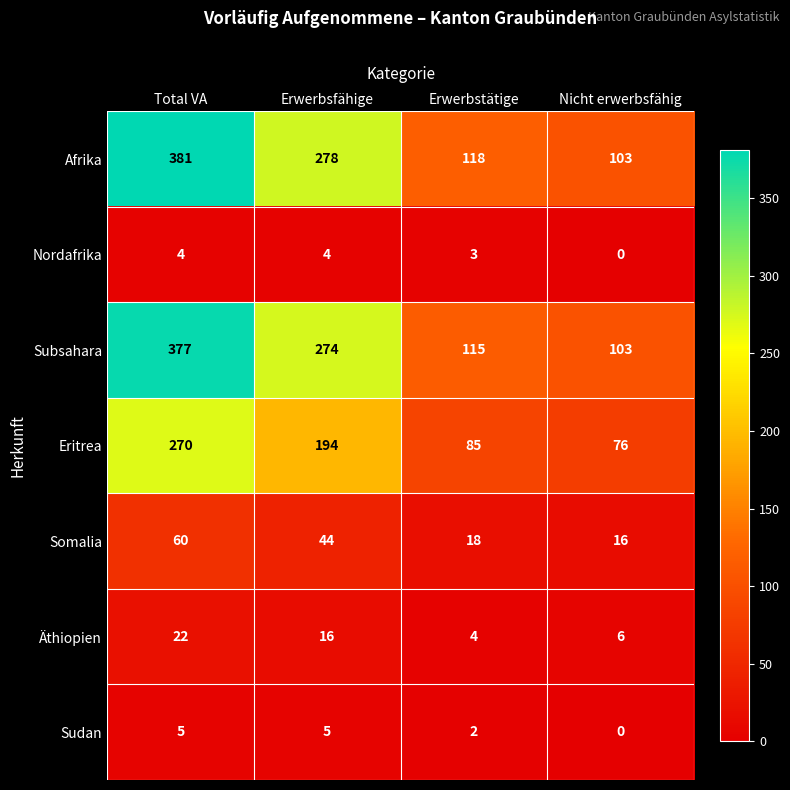

Rank the series at Erwerbsfähige from highest to lowest value.

Afrika, Subsahara, Eritrea, Somalia, Äthiopien, Sudan, Nordafrika